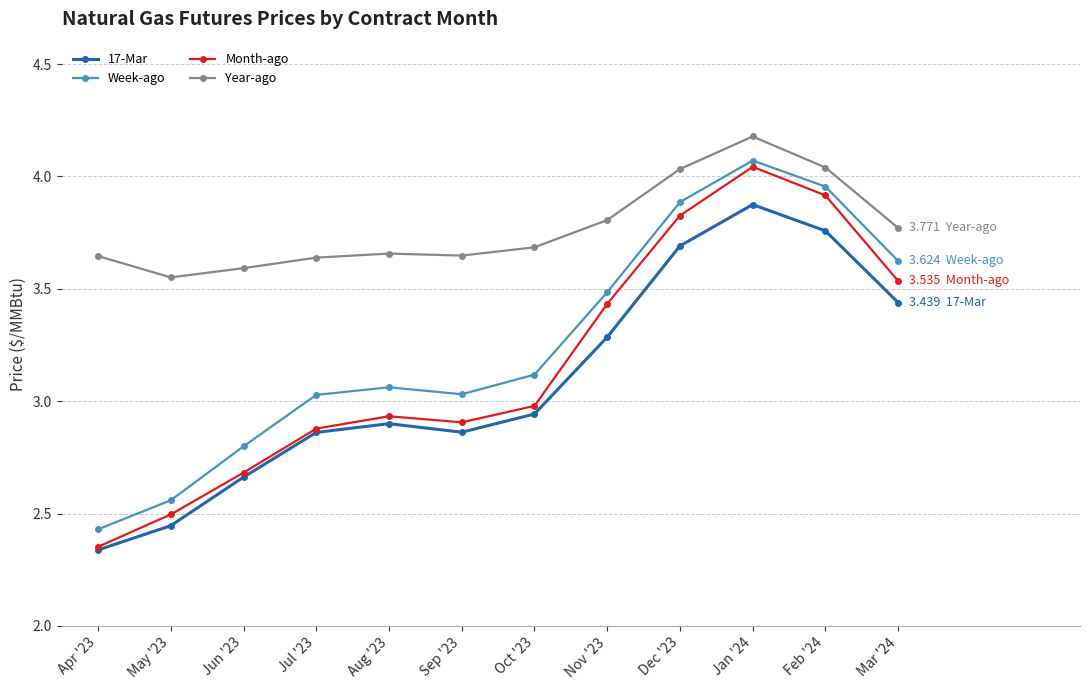

In Week-ago, how many points are lower than both neighbors (excluding endpoints)?

1